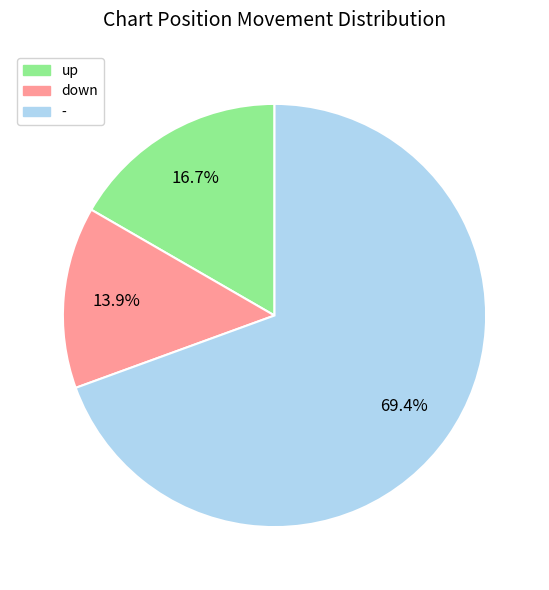

Which slice represents more than half of the pie?

-